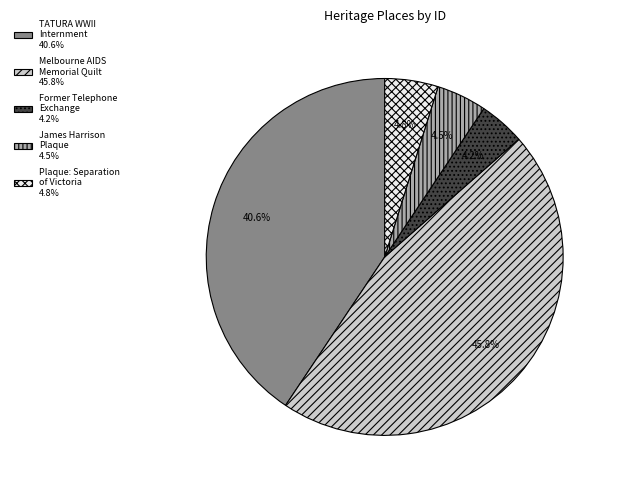

Does any single category account for the majority?

No